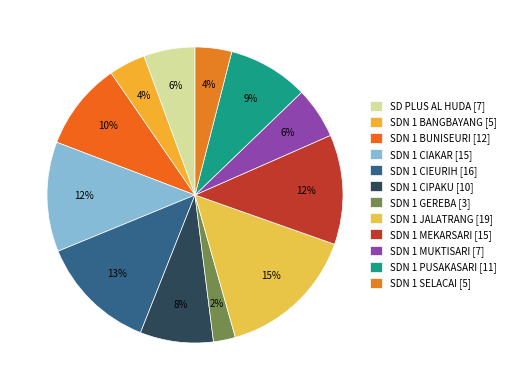

How many slices are in this pie chart?

12